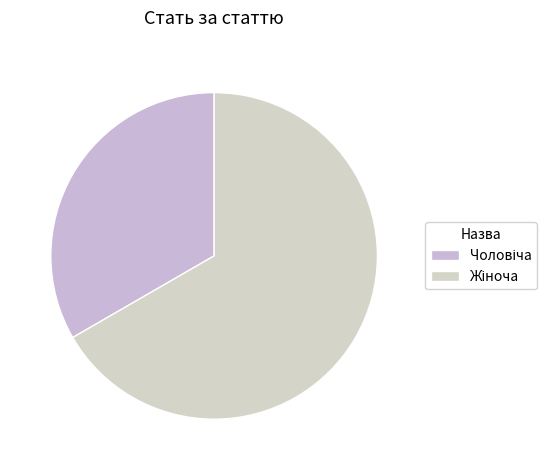

Which slice is the largest?

Жіноча